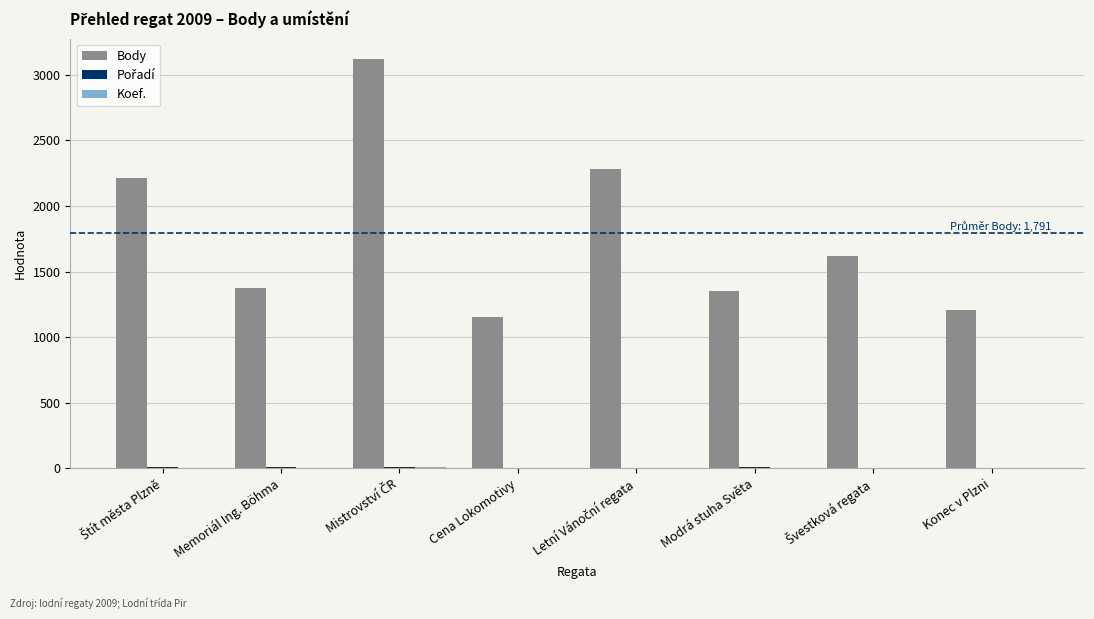

The Body series shows 1353 at Modrá stuha Světa. True or false?

True